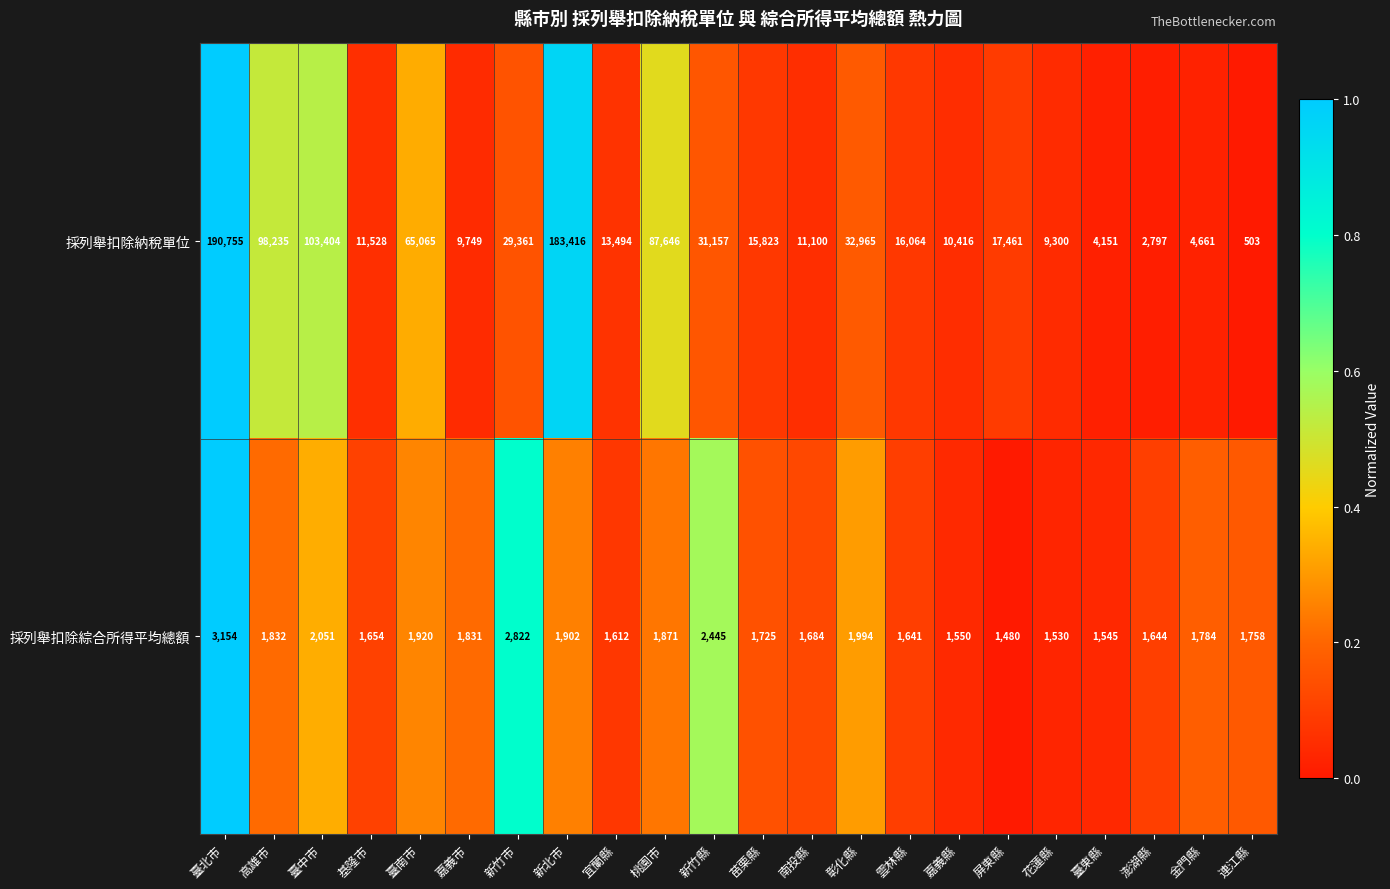

At which label does 採列舉扣除綜合所得平均總額 first exceed 1784?

臺北市